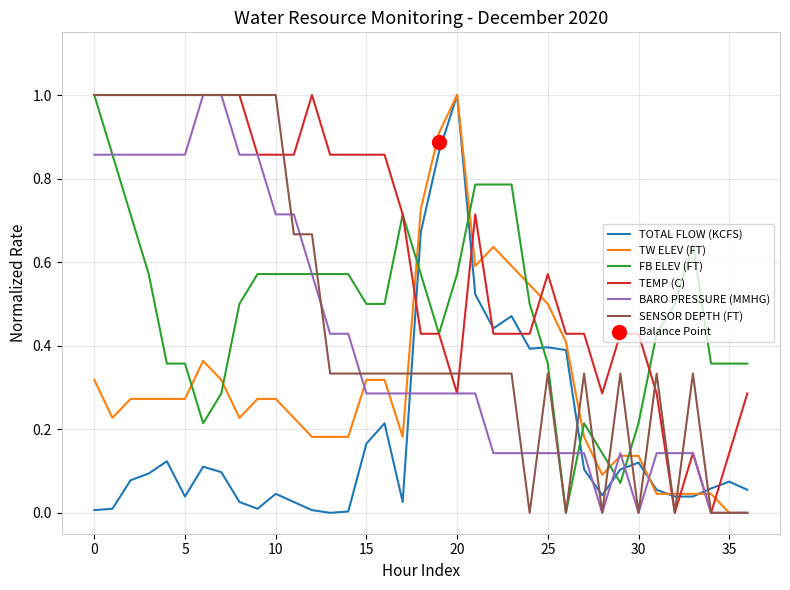

Which series ends up on top after the final intersection of TOTAL FLOW (KCFS) and BARO PRESSURE (MMHG)?

TOTAL FLOW (KCFS)